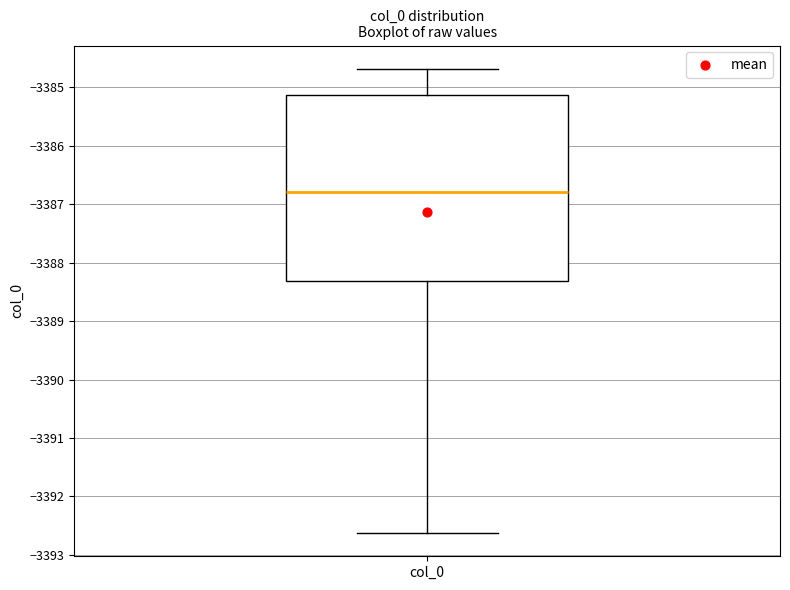

Read this box plot against the y-axis: the position of the median line, the range covered by the box, and the ends of both whiskers. The values are not printed on the chart, so give them approximately, as read against the axis.

median -3386.8, box -3388.3 to -3385.1, whiskers -3392.6 to -3384.7